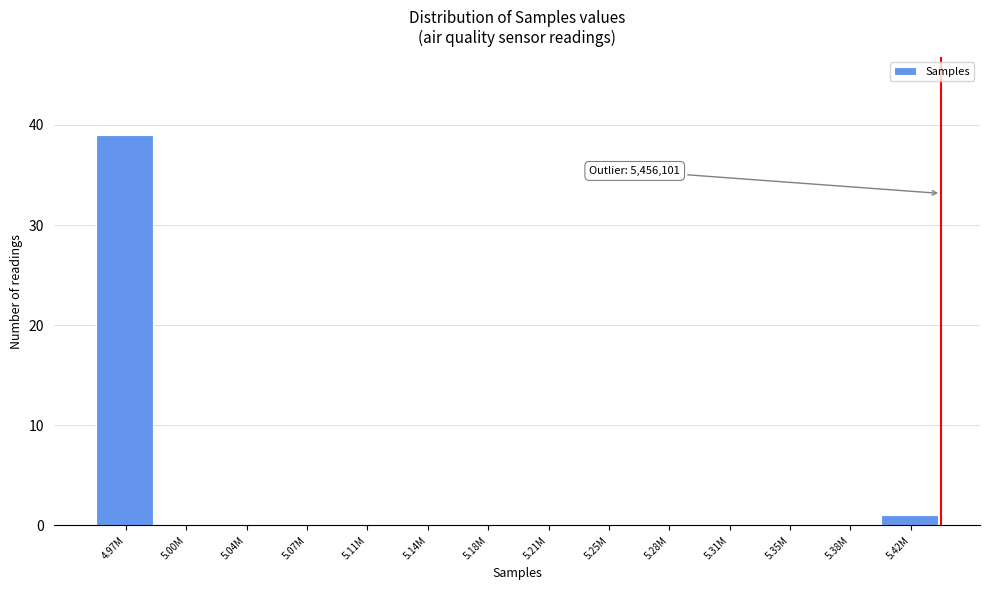

Reading left to right, extract all data points from this chart.

4.97M=39	5.00M=0	5.04M=0	5.07M=0	5.11M=0	5.14M=0	5.18M=0	5.21M=0	5.25M=0	5.28M=0	5.31M=0	5.35M=0	5.38M=0	5.42M=1